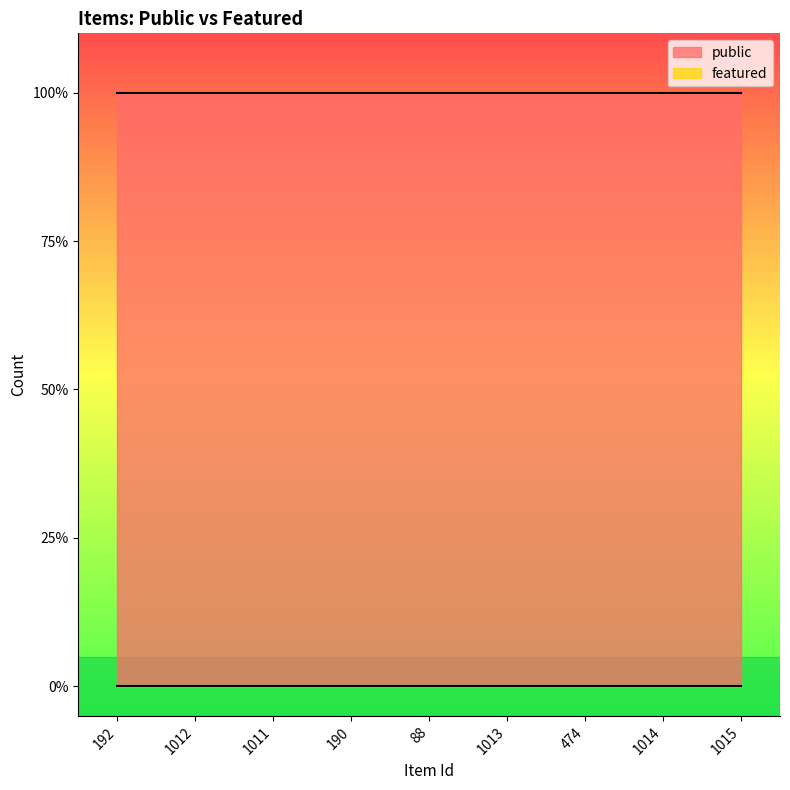

List the labels in order of featured value, largest first.

192, 1012, 1011, 190, 88, 1013, 474, 1014, 1015